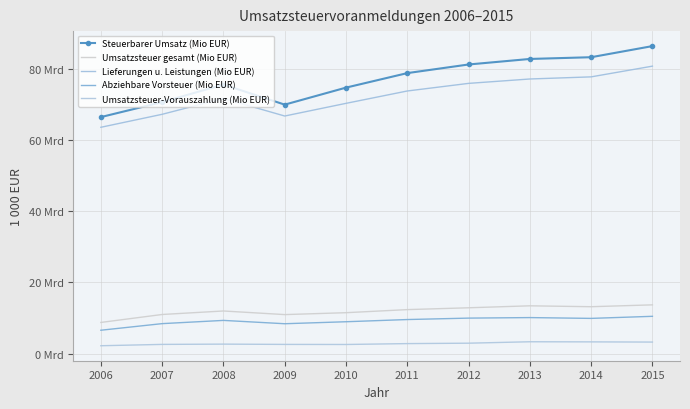

Count the number of data series in this chart.

5